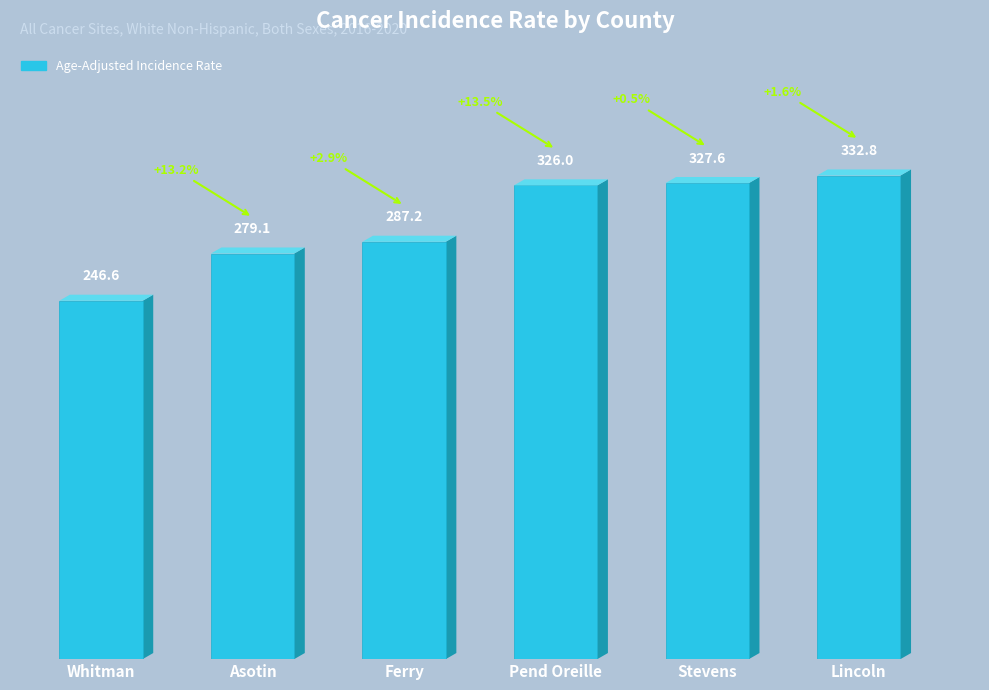

Approximately how many times larger is the value at Ferry compared to Pend Oreille?

0.9